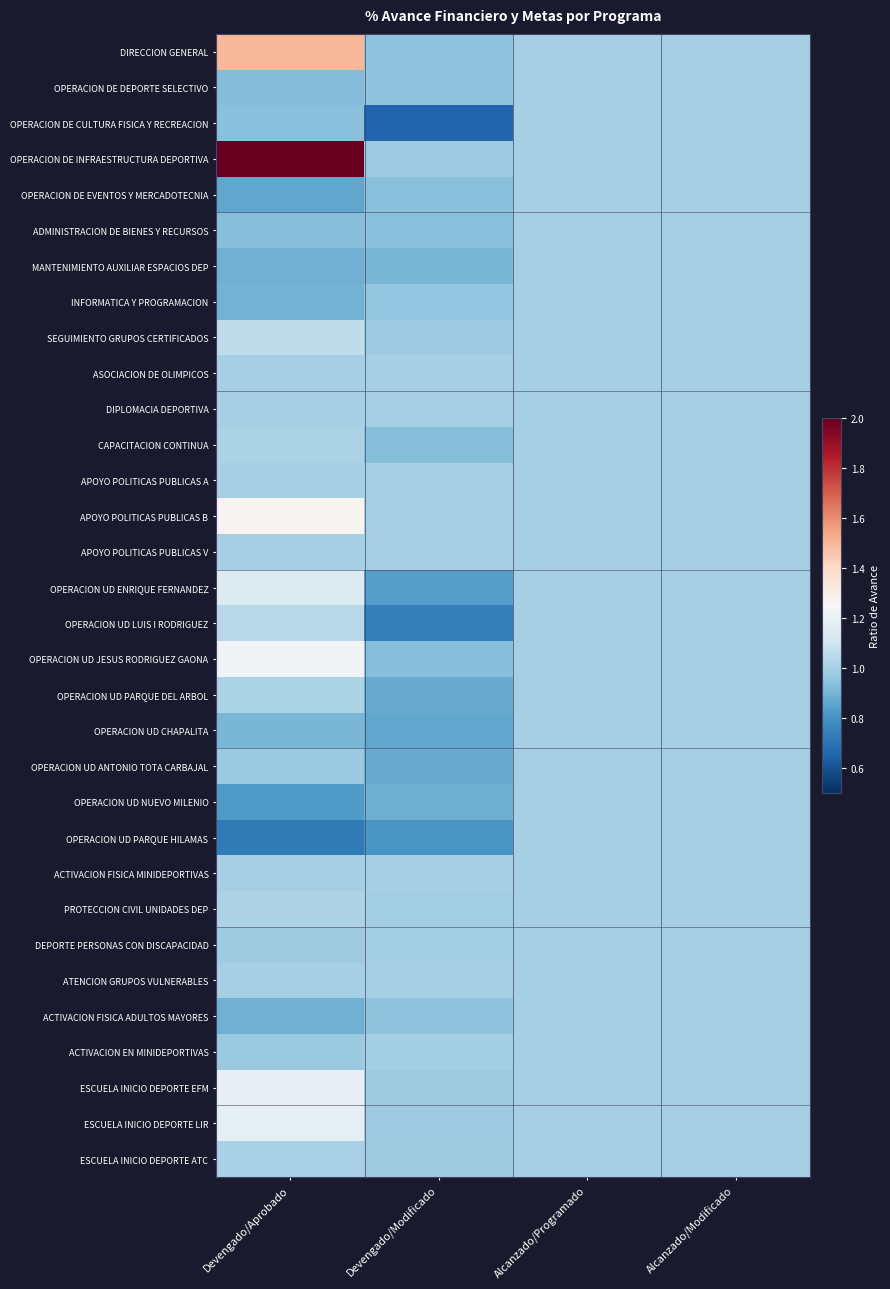

Reading left to right, list all the values displayed in this chart.

DIRECCION GENERAL: Devengado/Aprobado=1.5	Devengado/Modificado=0.9	Alcanzado/Programado=1.0	Alcanzado/Modificado=1.0
OPERACION DE DEPORTE SELECTIVO: Devengado/Aprobado=0.9	Devengado/Modificado=1.0	Alcanzado/Programado=1.0	Alcanzado/Modificado=1.0
OPERACION DE CULTURA FISICA Y RECREACION: Devengado/Aprobado=0.9	Devengado/Modificado=0.7	Alcanzado/Programado=1.0	Alcanzado/Modificado=1.0
OPERACION DE INFRAESTRUCTURA DEPORTIVA: Devengado/Aprobado=2.0	Devengado/Modificado=1.0	Alcanzado/Programado=1.0	Alcanzado/Modificado=1.0
OPERACION DE EVENTOS Y MERCADOTECNIA: Devengado/Aprobado=0.9	Devengado/Modificado=0.9	Alcanzado/Programado=1.0	Alcanzado/Modificado=1.0
ADMINISTRACION DE BIENES Y RECURSOS: Devengado/Aprobado=0.9	Devengado/Modificado=0.9	Alcanzado/Programado=1.0	Alcanzado/Modificado=1.0
MANTENIMIENTO AUXILIAR ESPACIOS DEP: Devengado/Aprobado=0.9	Devengado/Modificado=0.9	Alcanzado/Programado=1.0	Alcanzado/Modificado=1.0
INFORMATICA Y PROGRAMACION: Devengado/Aprobado=0.9	Devengado/Modificado=1.0	Alcanzado/Programado=1.0	Alcanzado/Modificado=1.0
SEGUIMIENTO GRUPOS CERTIFICADOS: Devengado/Aprobado=1.1	Devengado/Modificado=1.0	Alcanzado/Programado=1.0	Alcanzado/Modificado=1.0
ASOCIACION DE OLIMPICOS: Devengado/Aprobado=1.0	Devengado/Modificado=1.0	Alcanzado/Programado=1.0	Alcanzado/Modificado=1.0
DIPLOMACIA DEPORTIVA: Devengado/Aprobado=1.0	Devengado/Modificado=1.0	Alcanzado/Programado=1.0	Alcanzado/Modificado=1.0
CAPACITACION CONTINUA: Devengado/Aprobado=1.0	Devengado/Modificado=0.9	Alcanzado/Programado=1.0	Alcanzado/Modificado=1.0
APOYO POLITICAS PUBLICAS A: Devengado/Aprobado=1.0	Devengado/Modificado=1.0	Alcanzado/Programado=1.0	Alcanzado/Modificado=1.0
APOYO POLITICAS PUBLICAS B: Devengado/Aprobado=1.3	Devengado/Modificado=1.0	Alcanzado/Programado=1.0	Alcanzado/Modificado=1.0
APOYO POLITICAS PUBLICAS V: Devengado/Aprobado=1.0	Devengado/Modificado=1.0	Alcanzado/Programado=1.0	Alcanzado/Modificado=1.0
OPERACION UD ENRIQUE FERNANDEZ: Devengado/Aprobado=1.1	Devengado/Modificado=0.8	Alcanzado/Programado=1.0	Alcanzado/Modificado=1.0
OPERACION UD LUIS I RODRIGUEZ: Devengado/Aprobado=1.0	Devengado/Modificado=0.7	Alcanzado/Programado=1.0	Alcanzado/Modificado=1.0
OPERACION UD JESUS RODRIGUEZ GAONA: Devengado/Aprobado=1.2	Devengado/Modificado=0.9	Alcanzado/Programado=1.0	Alcanzado/Modificado=1.0
OPERACION UD PARQUE DEL ARBOL: Devengado/Aprobado=1.0	Devengado/Modificado=0.9	Alcanzado/Programado=1.0	Alcanzado/Modificado=1.0
OPERACION UD CHAPALITA: Devengado/Aprobado=0.9	Devengado/Modificado=0.9	Alcanzado/Programado=1.0	Alcanzado/Modificado=1.0
OPERACION UD ANTONIO TOTA CARBAJAL: Devengado/Aprobado=1.0	Devengado/Modificado=0.9	Alcanzado/Programado=1.0	Alcanzado/Modificado=1.0
OPERACION UD NUEVO MILENIO: Devengado/Aprobado=0.8	Devengado/Modificado=0.9	Alcanzado/Programado=1.0	Alcanzado/Modificado=1.0
OPERACION UD PARQUE HILAMAS: Devengado/Aprobado=0.7	Devengado/Modificado=0.8	Alcanzado/Programado=1.0	Alcanzado/Modificado=1.0
ACTIVACION FISICA MINIDEPORTIVAS: Devengado/Aprobado=1.0	Devengado/Modificado=1.0	Alcanzado/Programado=1.0	Alcanzado/Modificado=1.0
PROTECCION CIVIL UNIDADES DEP: Devengado/Aprobado=1.0	Devengado/Modificado=1.0	Alcanzado/Programado=1.0	Alcanzado/Modificado=1.0
DEPORTE PERSONAS CON DISCAPACIDAD: Devengado/Aprobado=1.0	Devengado/Modificado=1.0	Alcanzado/Programado=1.0	Alcanzado/Modificado=1.0
ATENCION GRUPOS VULNERABLES: Devengado/Aprobado=1.0	Devengado/Modificado=1.0	Alcanzado/Programado=1.0	Alcanzado/Modificado=1.0
ACTIVACION FISICA ADULTOS MAYORES: Devengado/Aprobado=0.9	Devengado/Modificado=0.9	Alcanzado/Programado=1.0	Alcanzado/Modificado=1.0
ACTIVACION EN MINIDEPORTIVAS: Devengado/Aprobado=1.0	Devengado/Modificado=1.0	Alcanzado/Programado=1.0	Alcanzado/Modificado=1.0
ESCUELA INICIO DEPORTE EFM: Devengado/Aprobado=1.2	Devengado/Modificado=1.0	Alcanzado/Programado=1.0	Alcanzado/Modificado=1.0
ESCUELA INICIO DEPORTE LIR: Devengado/Aprobado=1.2	Devengado/Modificado=1.0	Alcanzado/Programado=1.0	Alcanzado/Modificado=1.0
ESCUELA INICIO DEPORTE ATC: Devengado/Aprobado=1.0	Devengado/Modificado=1.0	Alcanzado/Programado=1.0	Alcanzado/Modificado=1.0